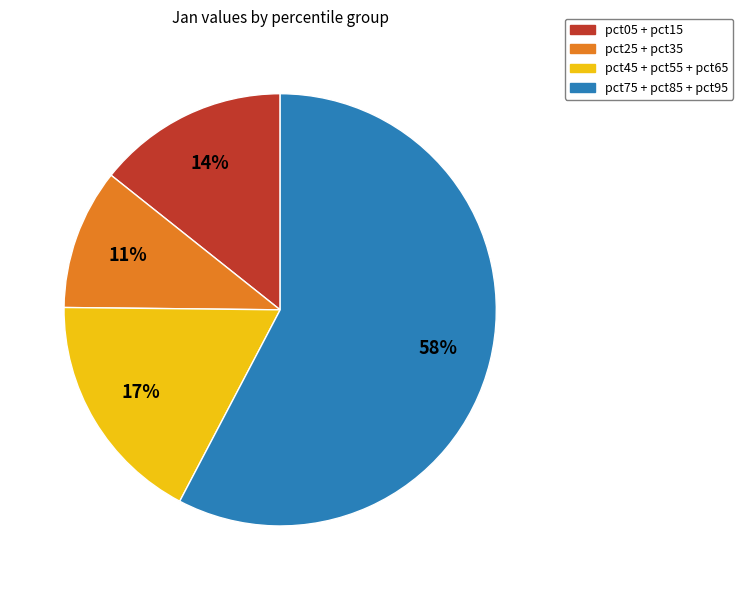

To the nearest percent, what is the difference between the largest and smallest slice percentages?

47%